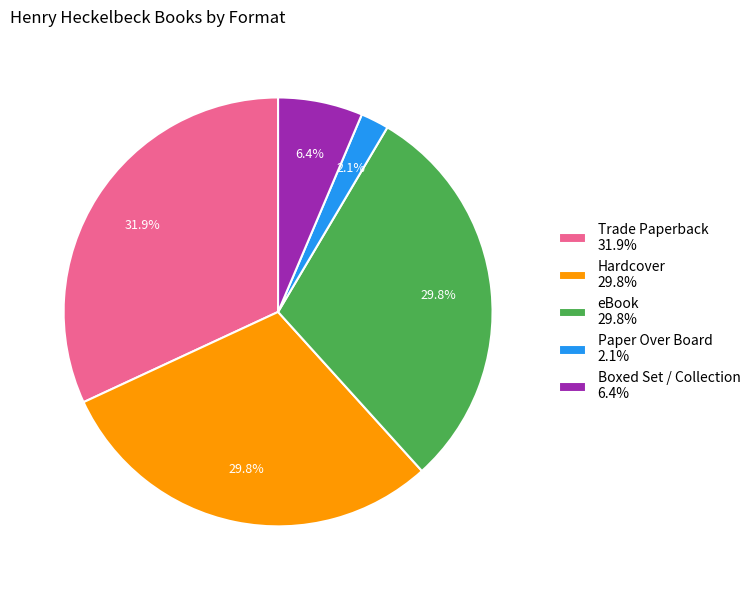

True or false: eBook accounts for 23% of the total.

False